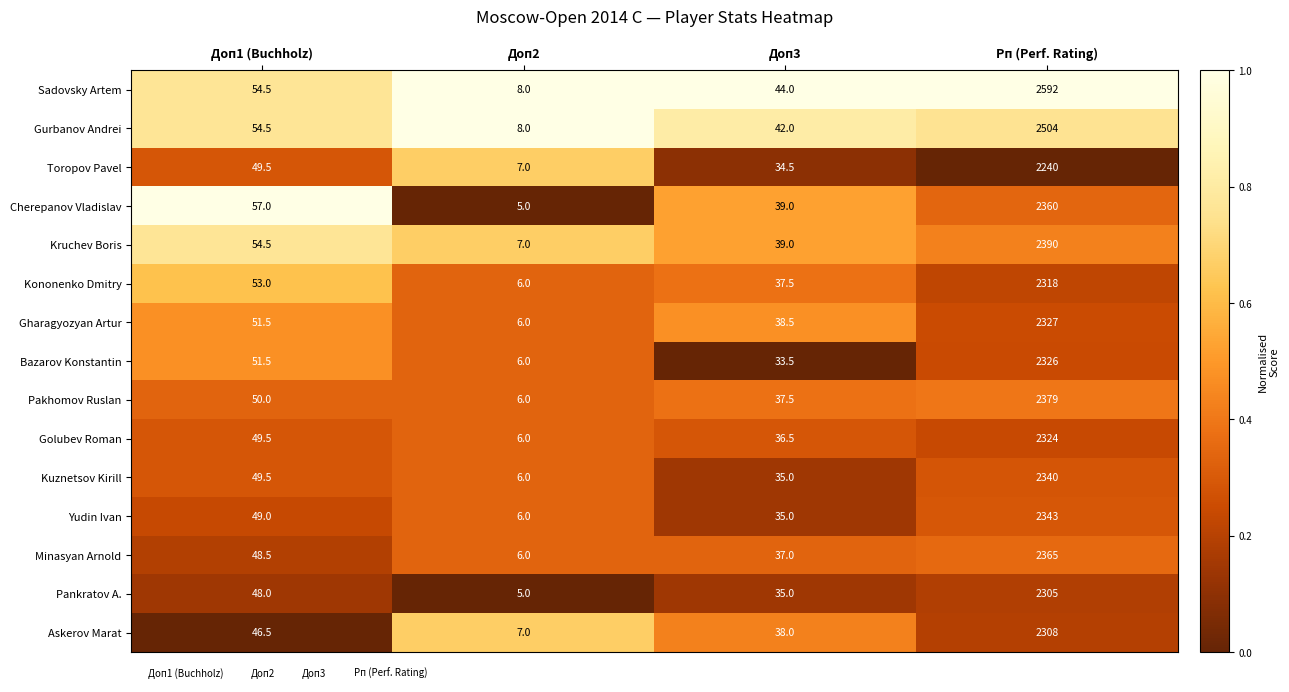

Which series has the widest spread of values?

Sadovsky Artem